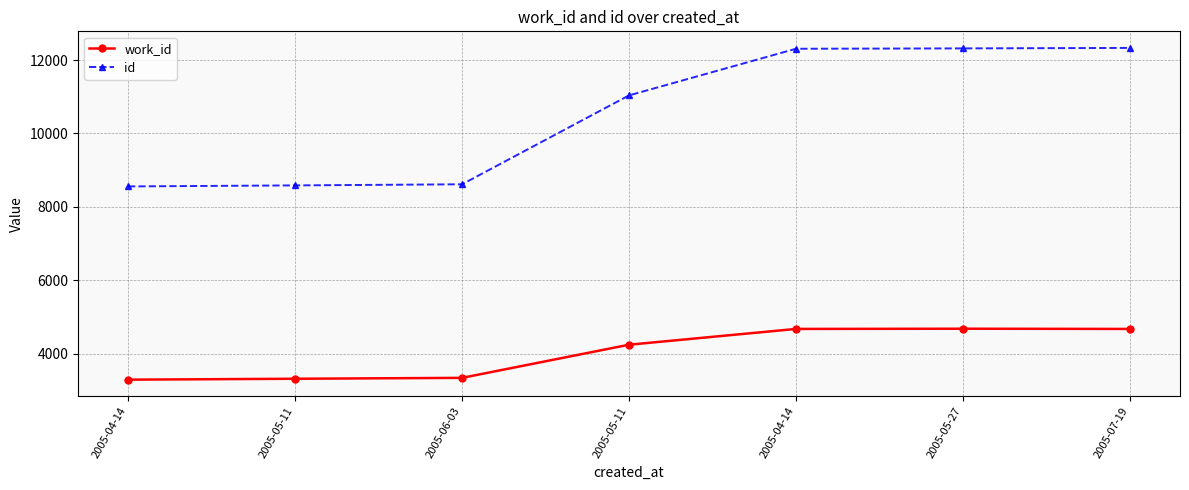

Reading left to right, extract all data points from this chart.

work_id: 3293	3318	3342	4245	4675	4681	4675
id: 8557	8585	8615	11037	12307	12317	12330